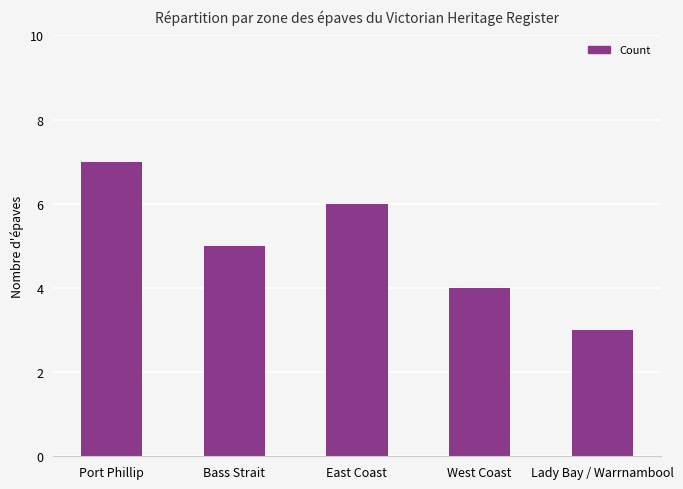

True or false: the data shows 7 at Port Phillip.

True